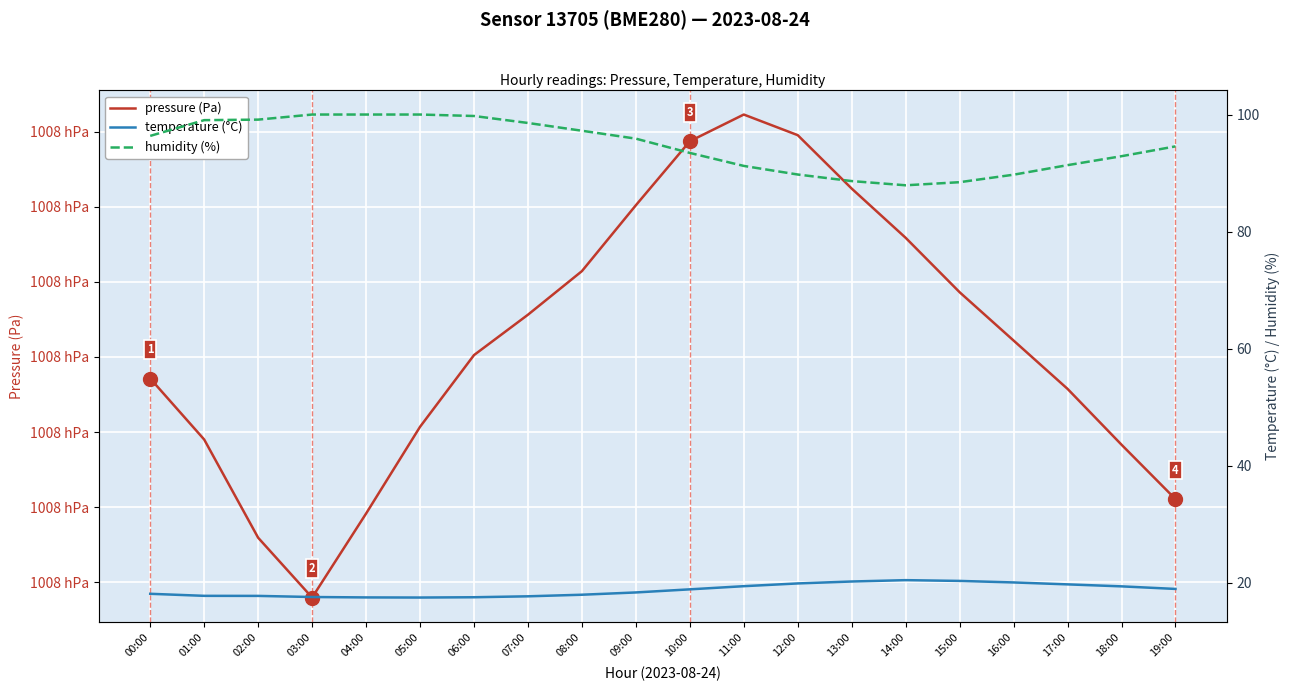

Which category has the lowest value in the temperature (°C) series?

05:00